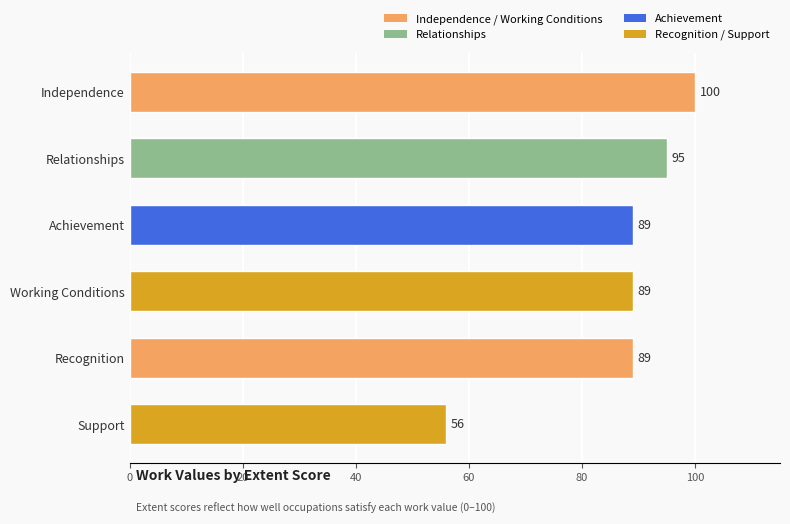

Read the value at Independence, to the nearest 5.

100